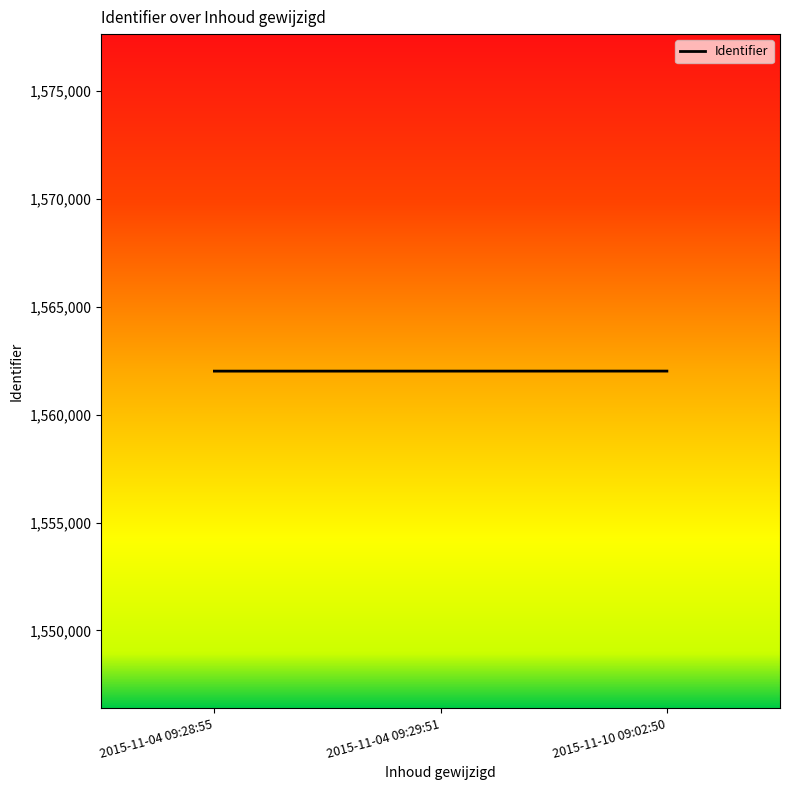

What is the sum of all values?

4686054